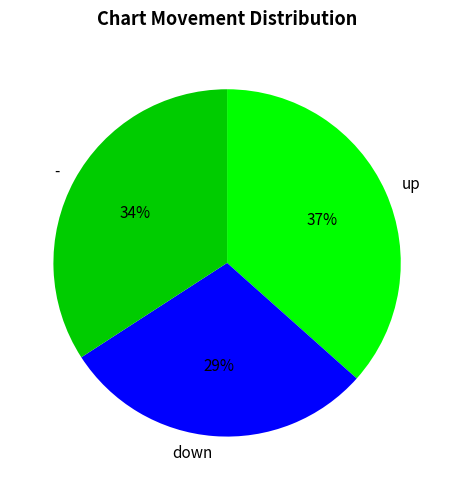

Count the number of slices in the pie.

3